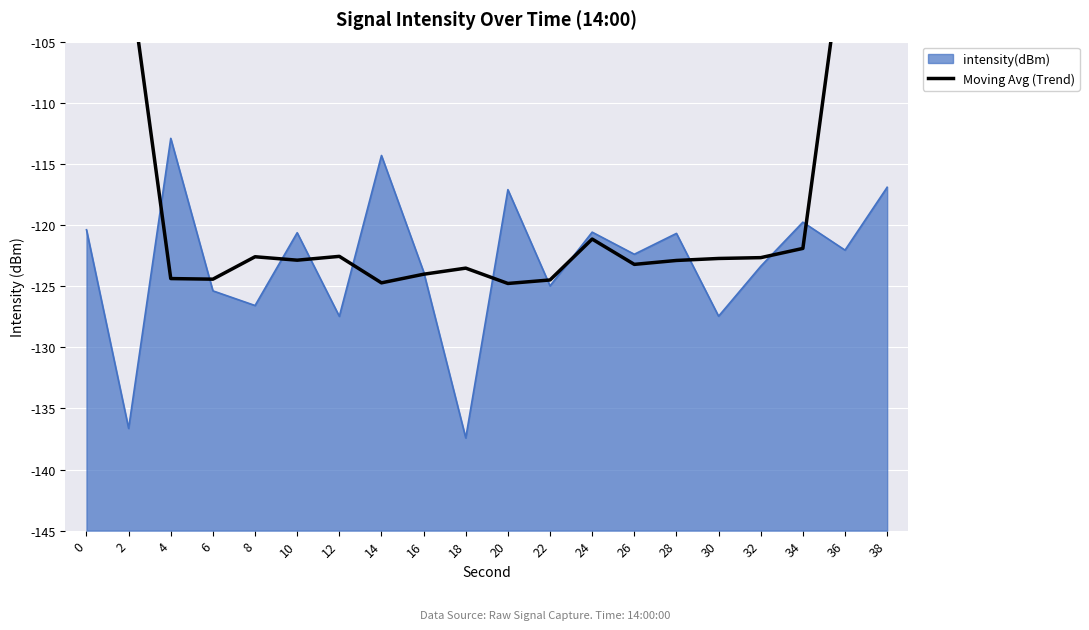

At which label does intensity(dBm) reach its peak?

4